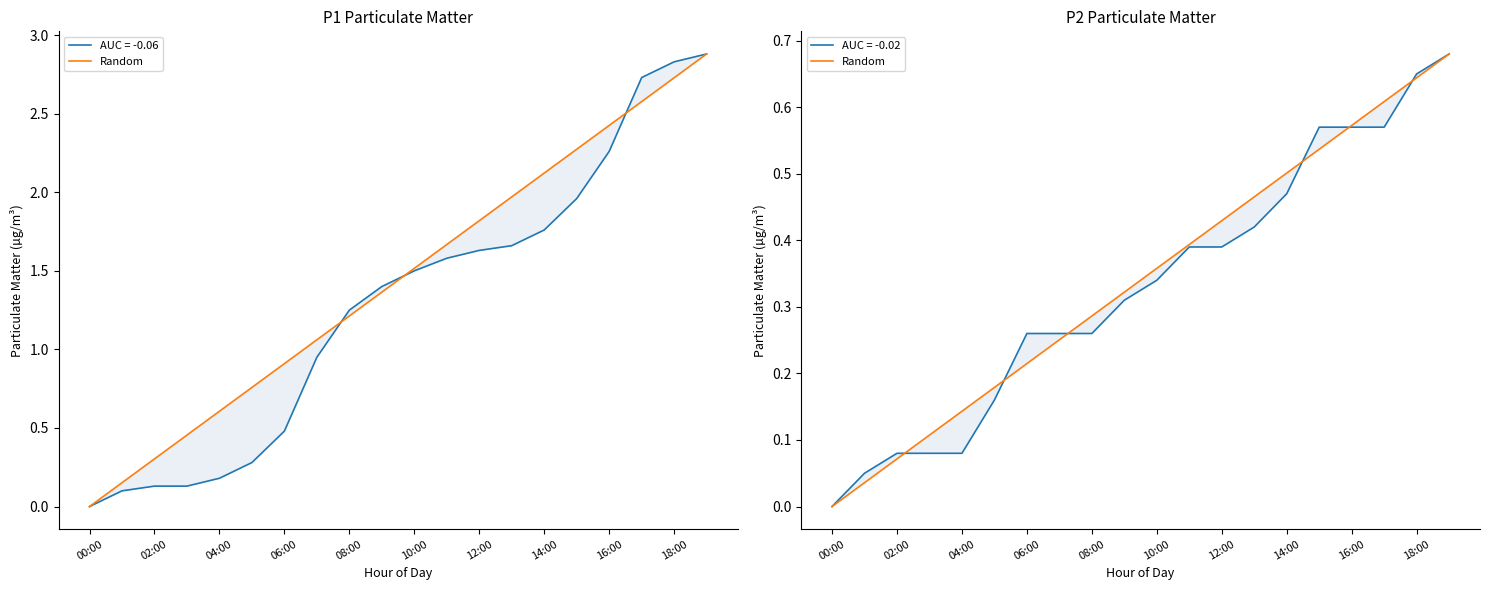

Does the chart have visible grid lines?

No